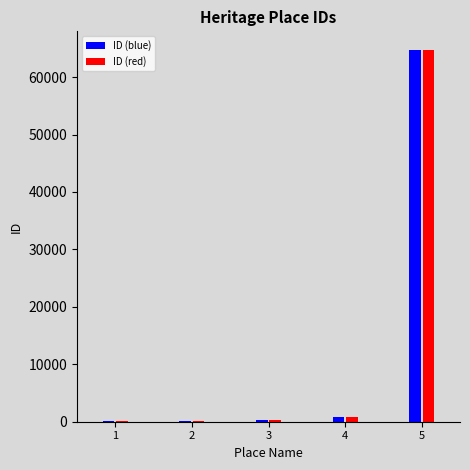

At which category is the sum across all series the highest?

5